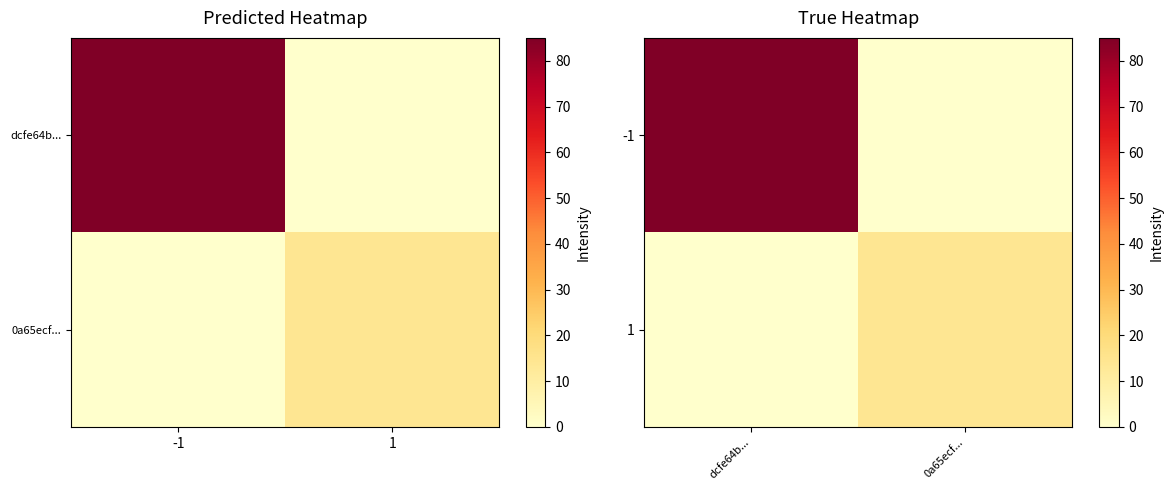

The -1 series shows 0 at 0a65ecf.... True or false?

True